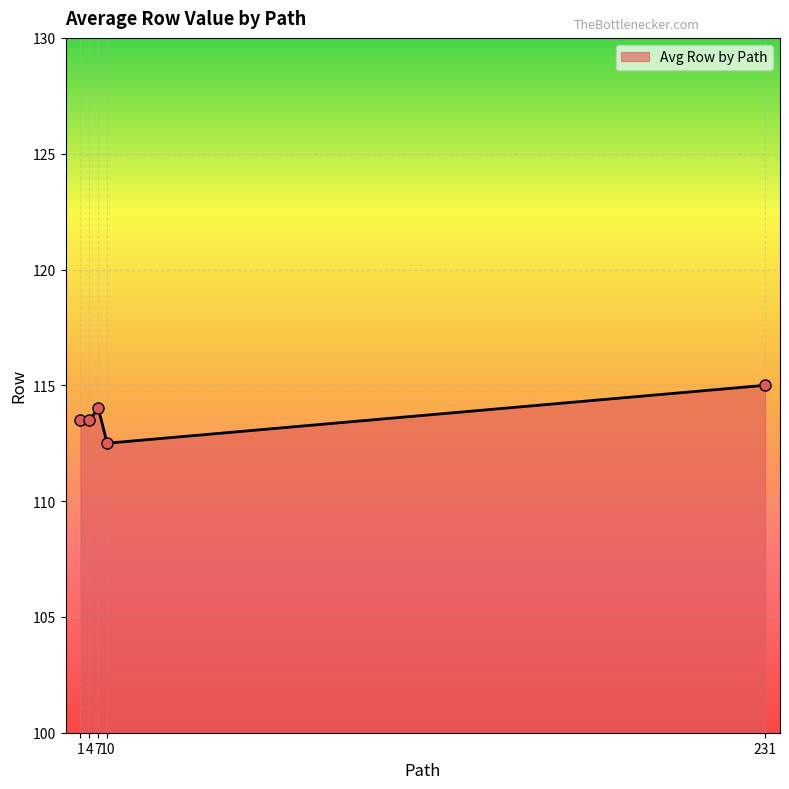

True or false: the data has more than 2 interior local peaks.

False